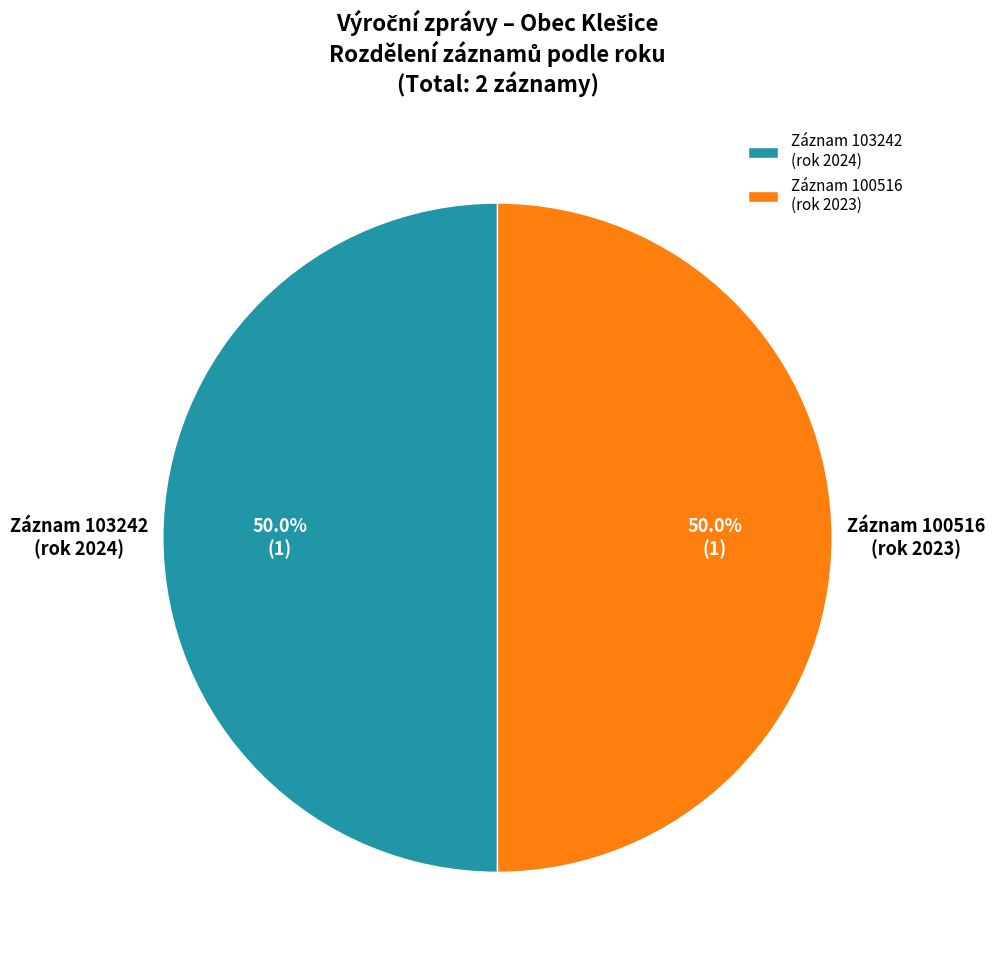

What is the total percentage of Záznam 100516 (rok 2023) and Záznam 103242 (rok 2024)?

100.0%